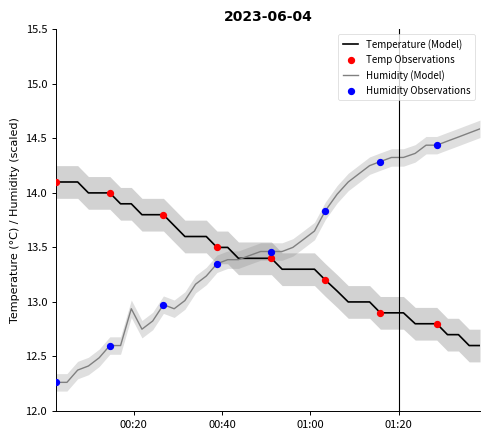

Which series has the widest spread of Y values?

humidity